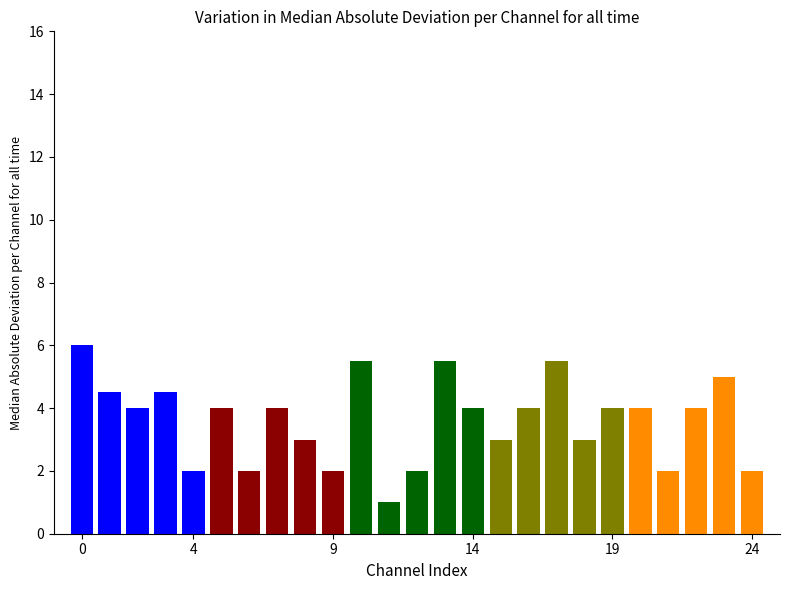

How many bars are there in total?

25